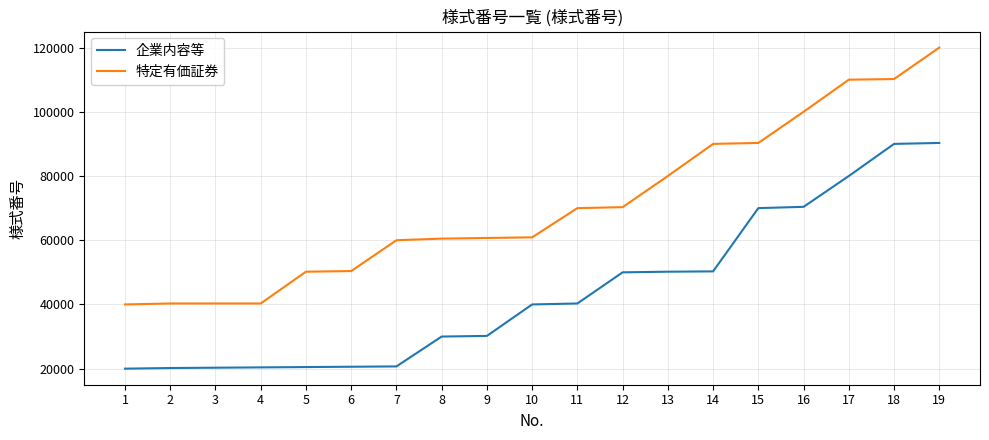

Is the value of 企業内容等 at 14 greater than the value of 特定有価証券 at 9?

No